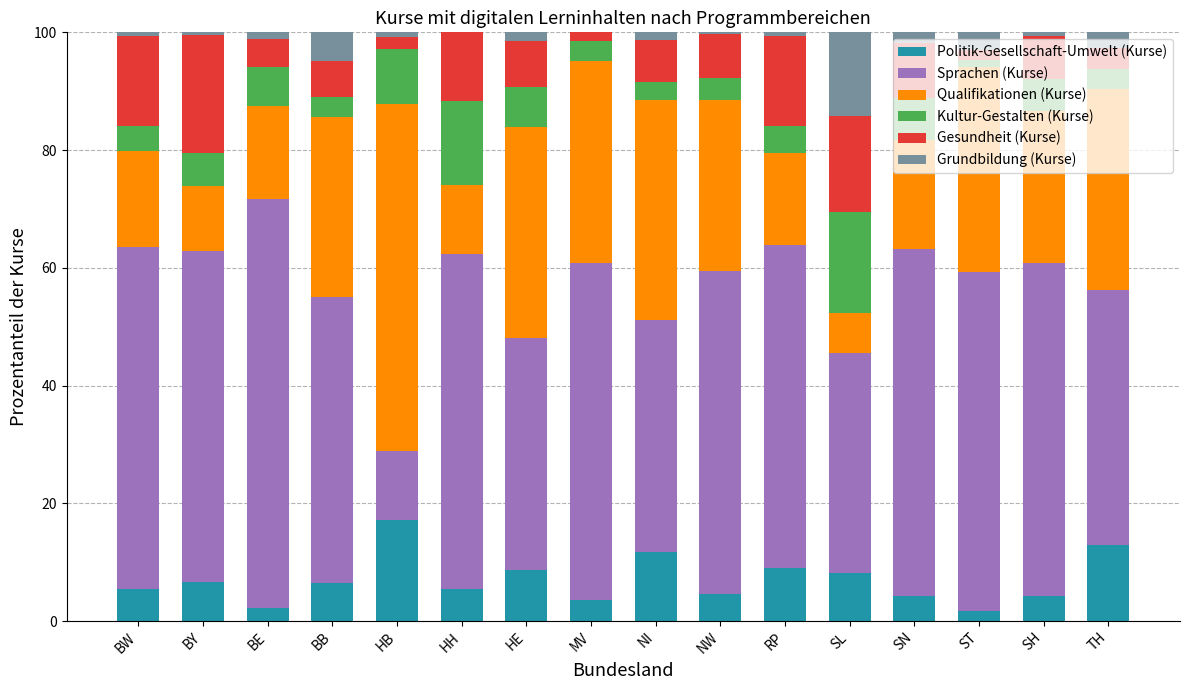

At which label does Politik-Gesellschaft-Umwelt (Kurse) reach its peak?

HB